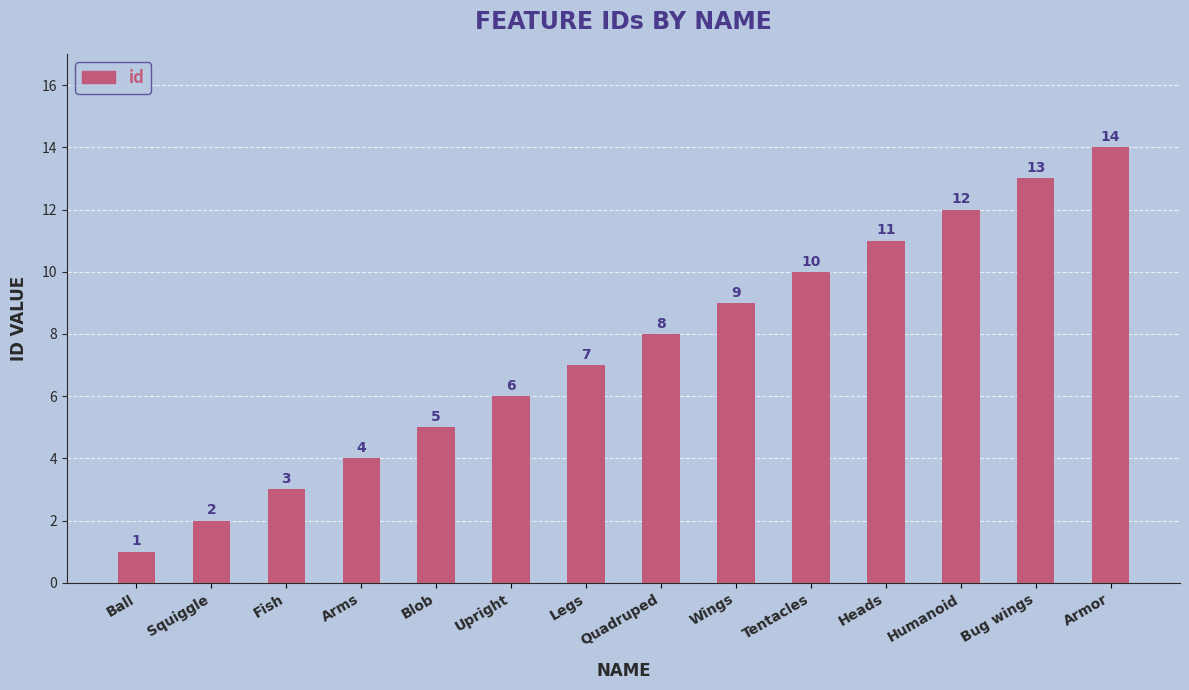

The chart shows a value of 11 at Heads. True or false?

True